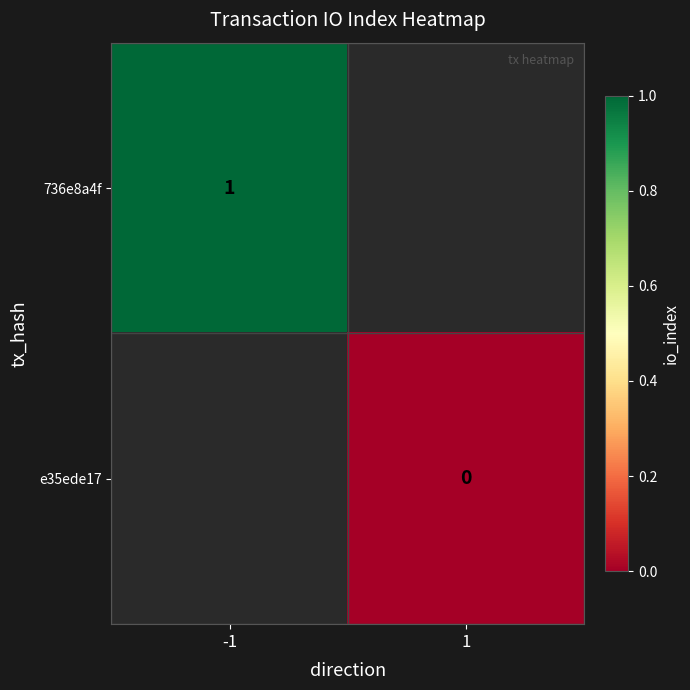

True or false: 736e8a4f has a value of 1 at -1.

True